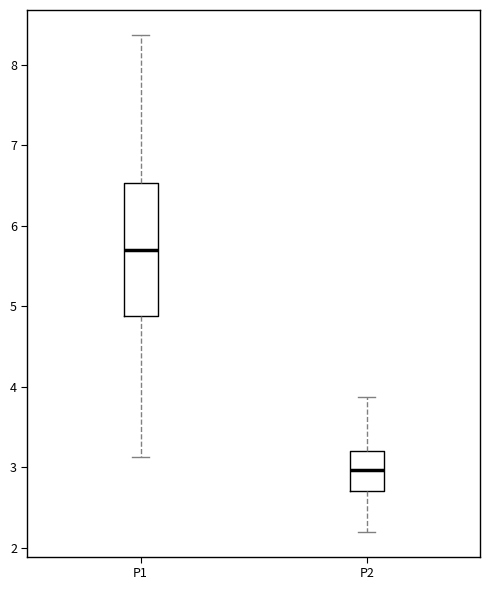

Comparing the boxes themselves (not the whiskers), which one is the tallest?

P1